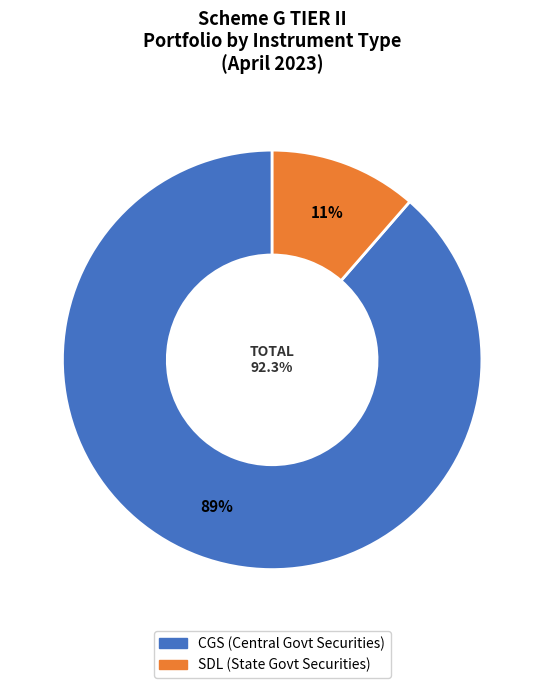

Which category has the smallest portion of the pie?

SDL